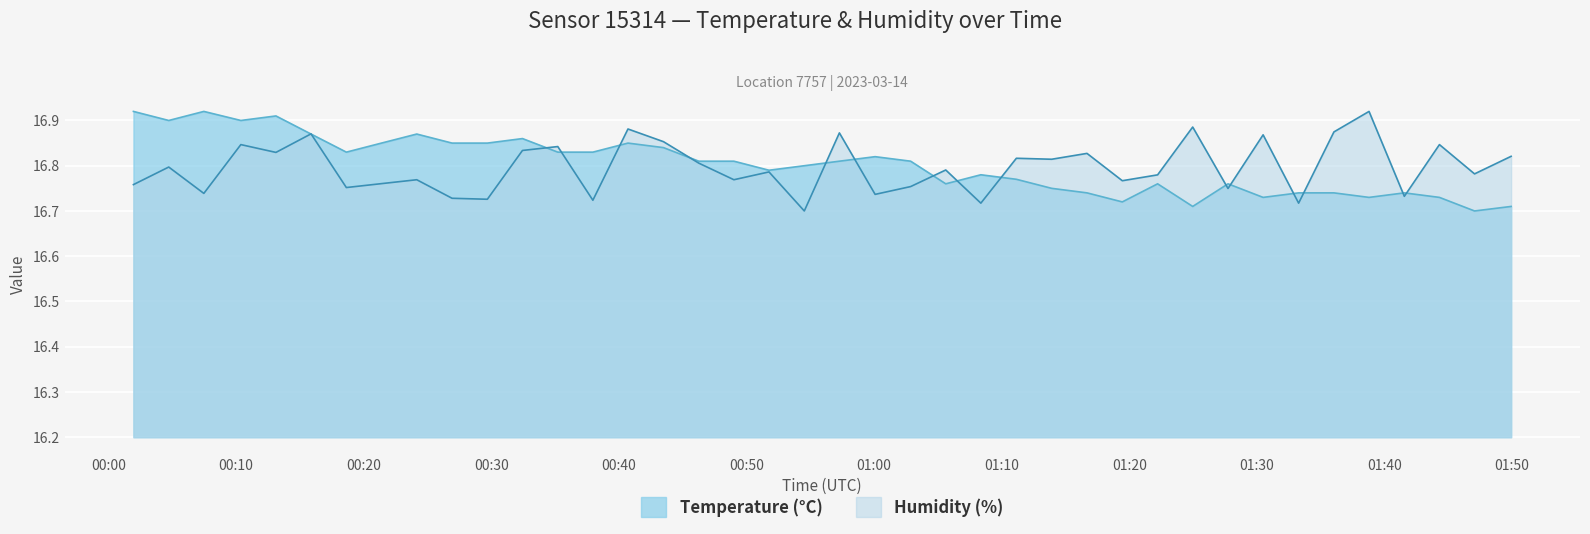

What is the total value across all series at 2023-03-14T00:51:46?

33.6